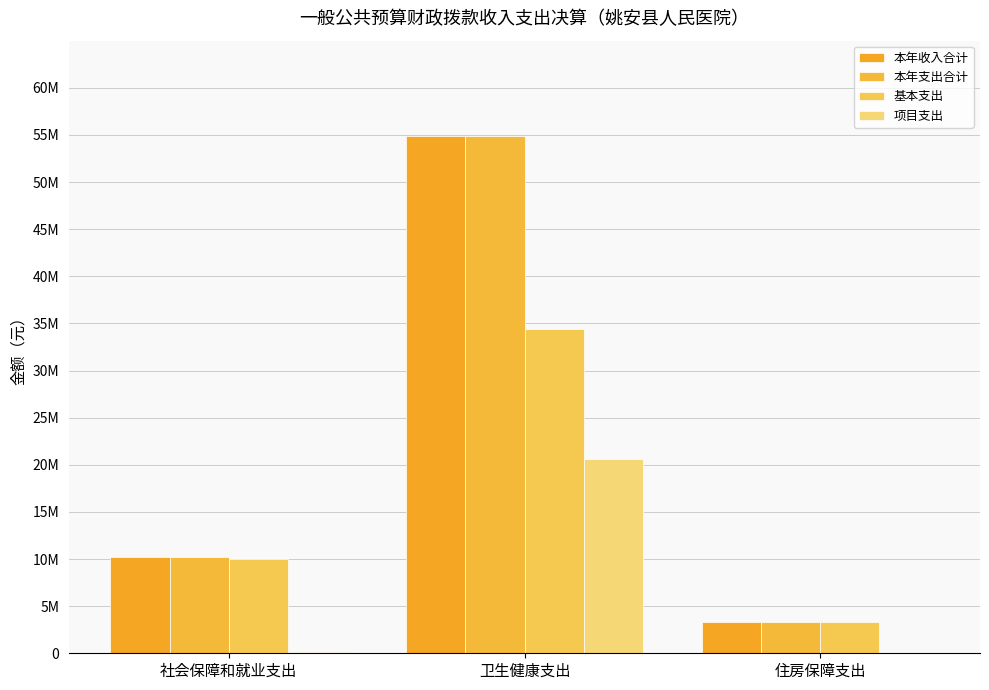

Does the chart contain stacked bars?

No